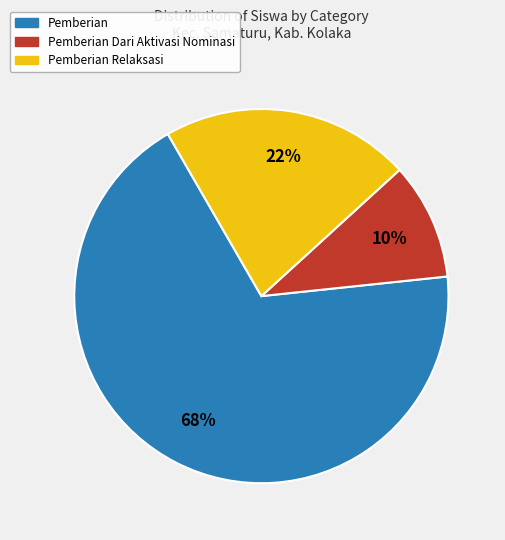

How many segments does this pie chart have?

3